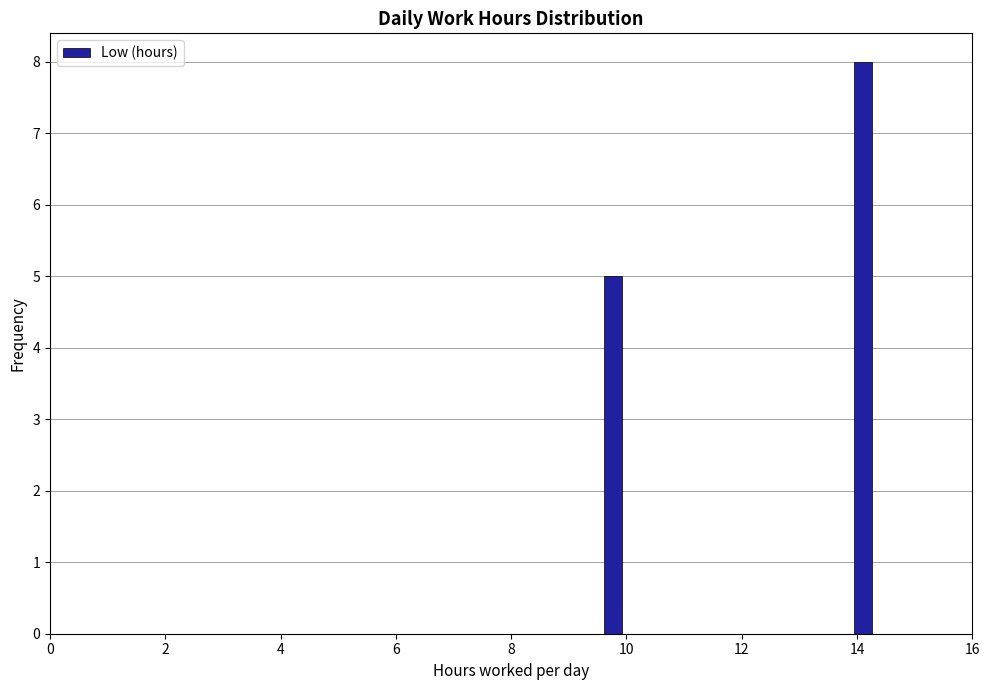

Around what value on the x-axis is the tallest bar? Give the approximate position of its centre, as read against the axis.

14.2